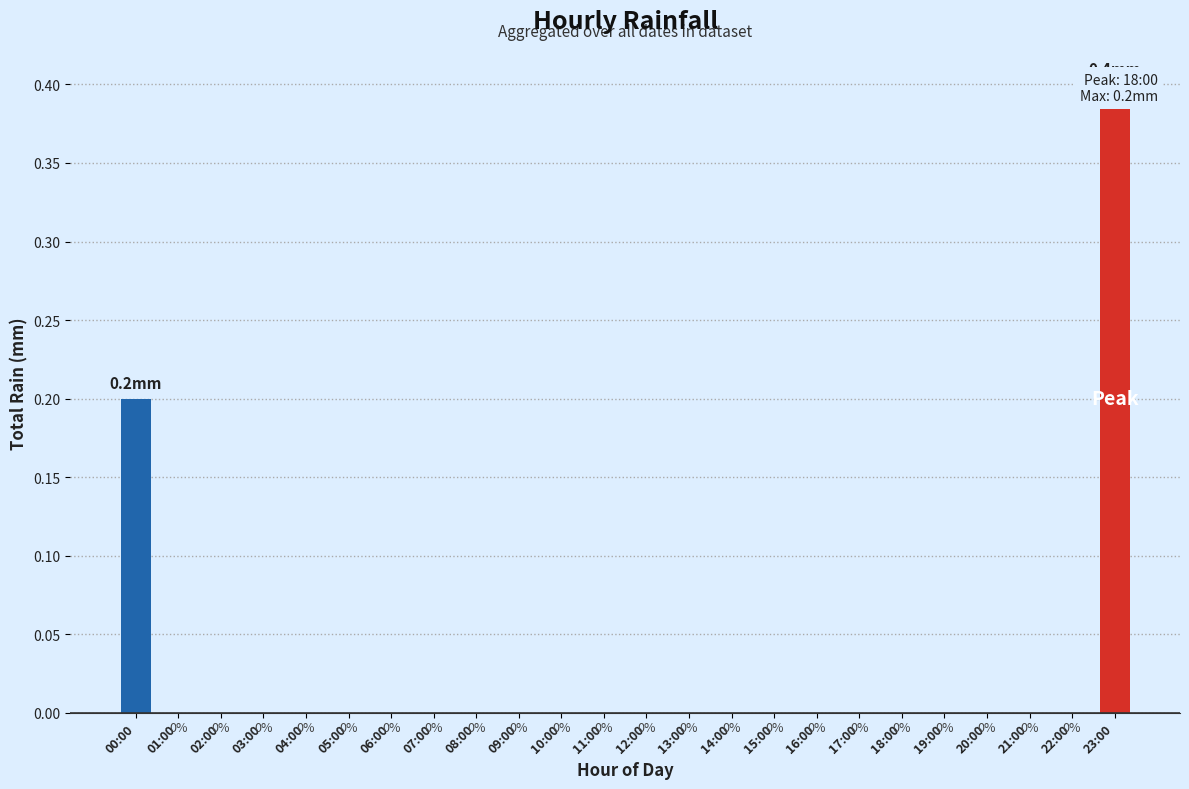

Reading left to right, what are all the values shown in this chart?

00:00=0.2	01:00=0.0	02:00=0.0	03:00=0.0	04:00=0.0	05:00=0.0	06:00=0.0	07:00=0.0	08:00=0.0	09:00=0.0	10:00=0.0	11:00=0.0	12:00=0.0	13:00=0.0	14:00=0.0	15:00=0.0	16:00=0.0	17:00=0.0	18:00=0.0	19:00=0.0	20:00=0.0	21:00=0.0	22:00=0.0	23:00=0.4